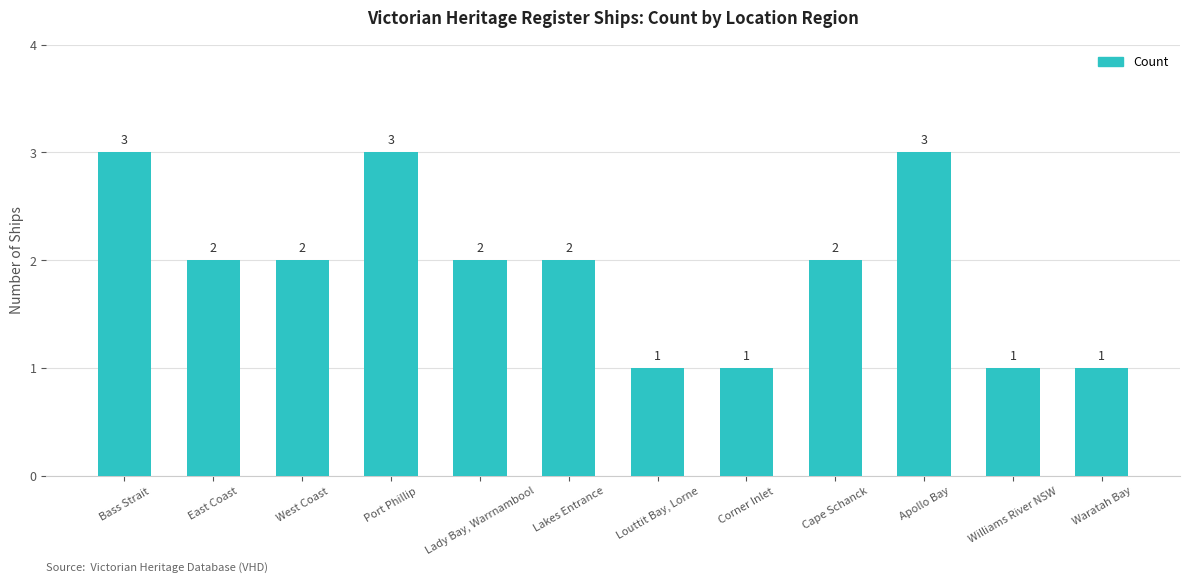

What is the maximum value shown in the chart?

3